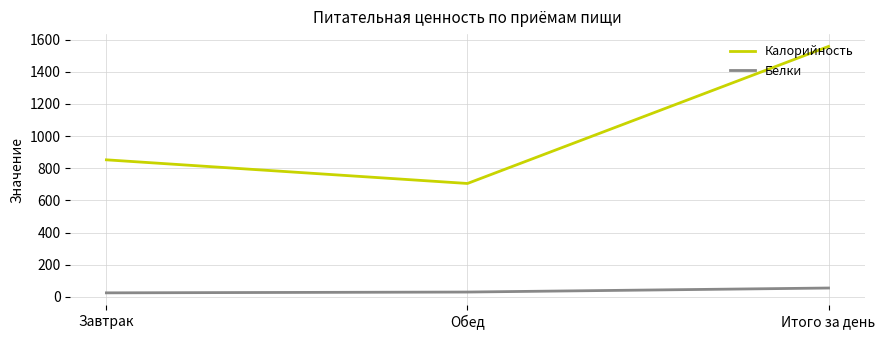

What is the total value across all series at Завтрак?

877